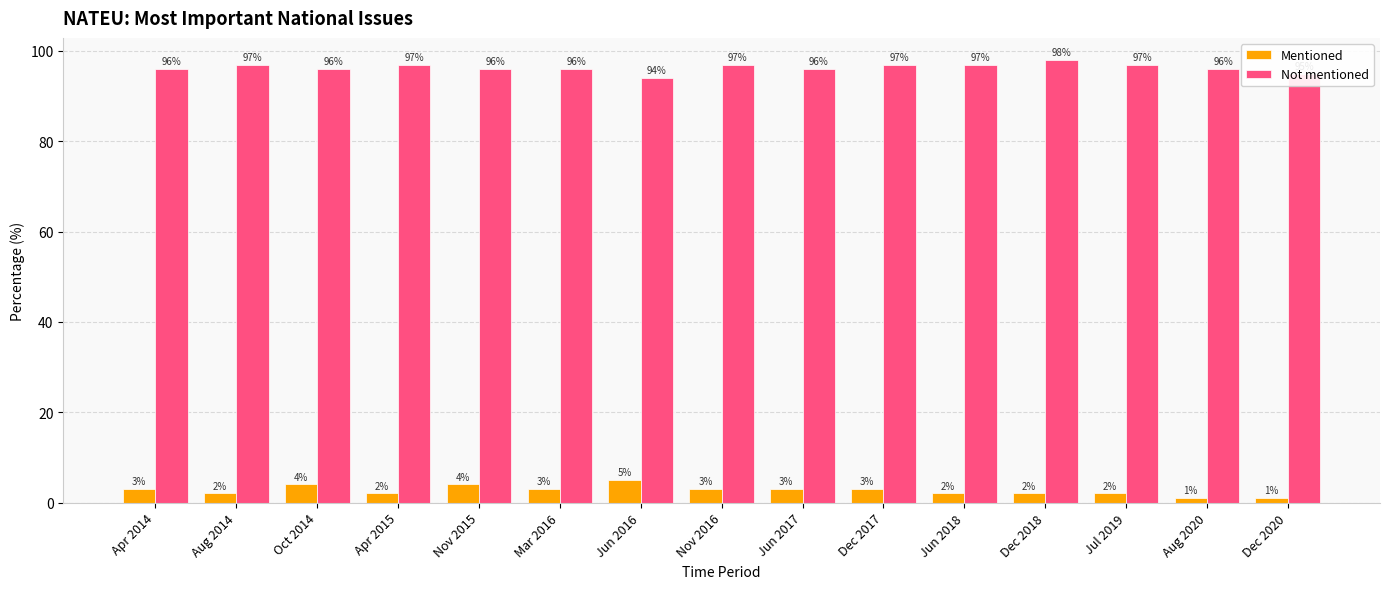

How many values in the Not mentioned series are below 96?

2